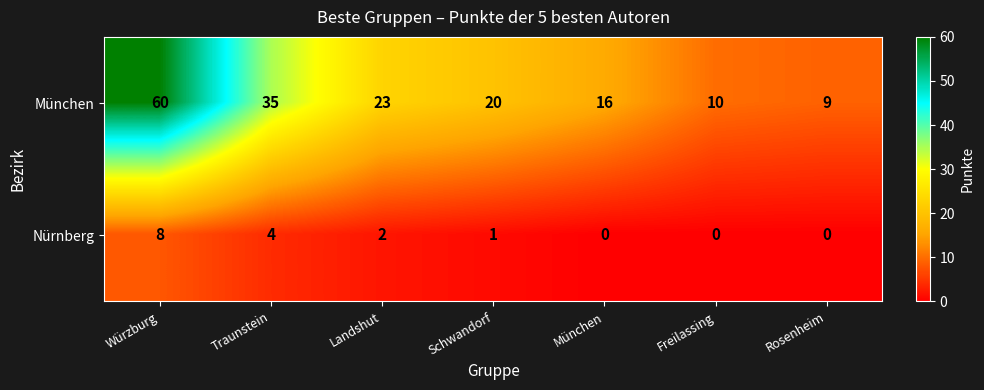

Between Würzburg and Schwandorf, which series saw the biggest shift?

München